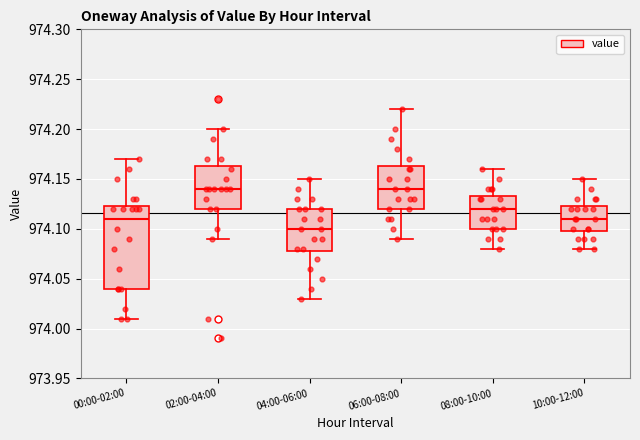

Reading left to right, read every box against the y-axis: the position of its median line, the range the box covers, and the ends of its whiskers. The values are not printed on the chart, so give them approximately, as read against the axis.

00:00-02:00: median 974.110, box 974.040 to 974.125, whiskers 974.010 to 974.170
02:00-04:00: median 974.140, box 974.120 to 974.165, whiskers 974.090 to 974.200
04:00-06:00: median 974.100, box 974.080 to 974.120, whiskers 974.030 to 974.150
06:00-08:00: median 974.140, box 974.120 to 974.165, whiskers 974.090 to 974.220
08:00-10:00: median 974.120, box 974.100 to 974.135, whiskers 974.080 to 974.160
10:00-12:00: median 974.110, box 974.100 to 974.125, whiskers 974.080 to 974.150